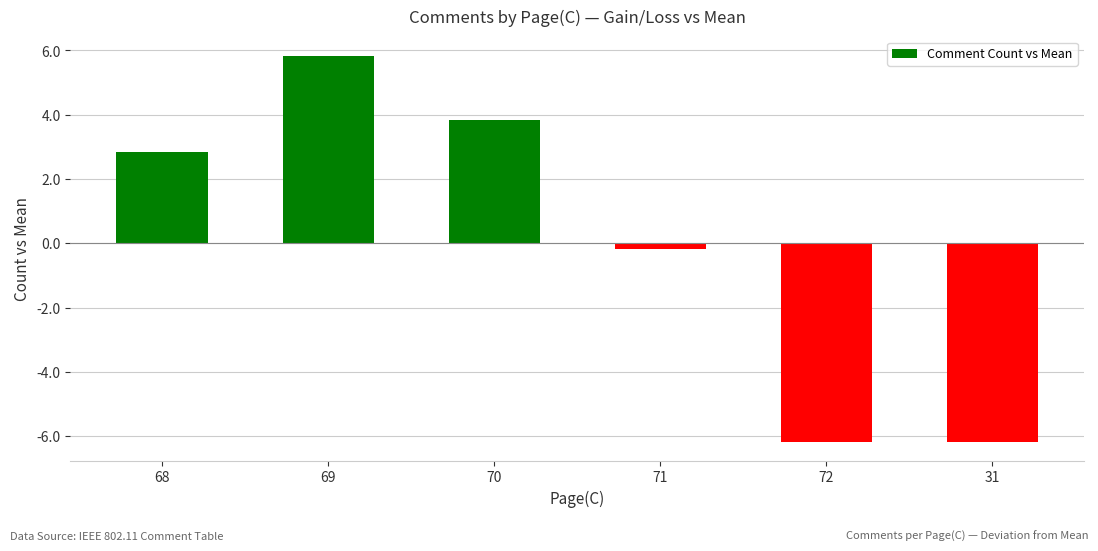

What is the maximum value shown in the chart?

5.8